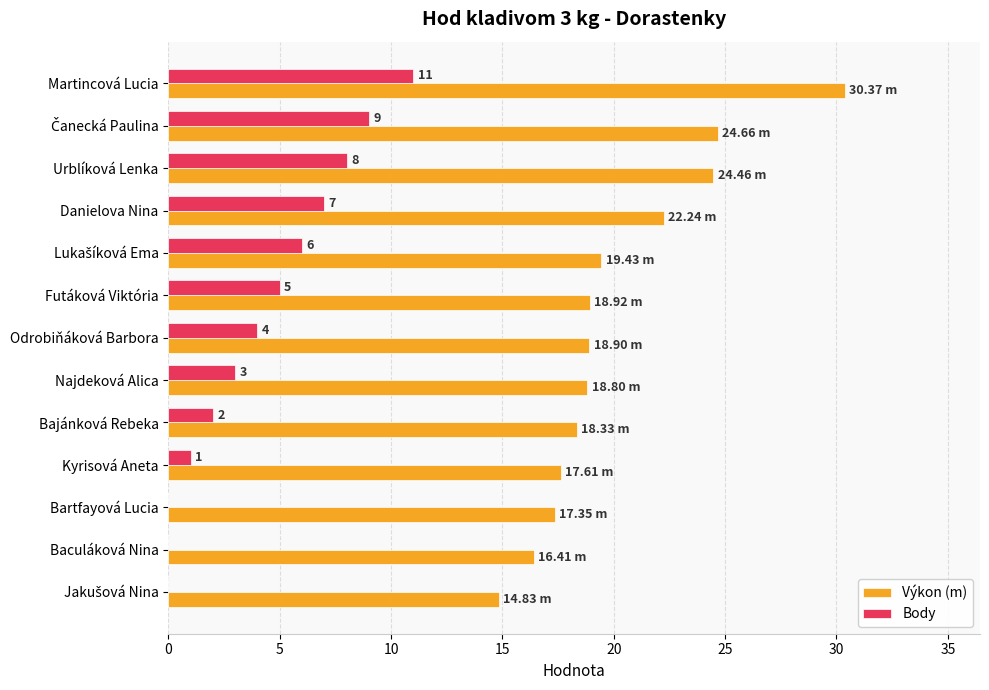

At which category does the chart reach its peak across all series?

Martincová Lucia